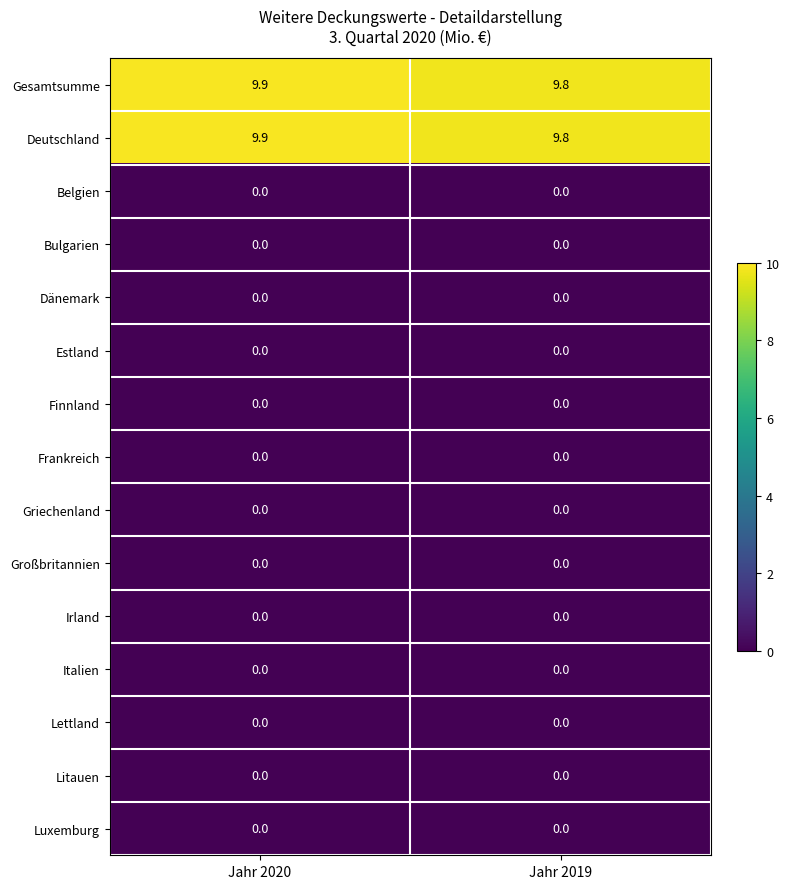

What is the total value across all series at Jahr 2019?

19.6